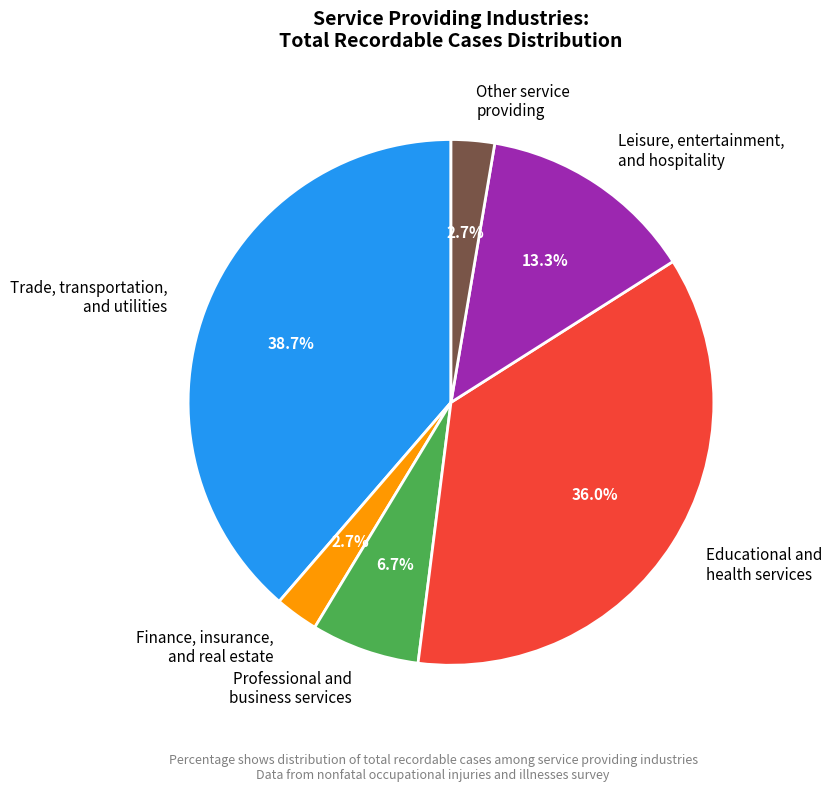

Is there a majority slice in this chart?

No